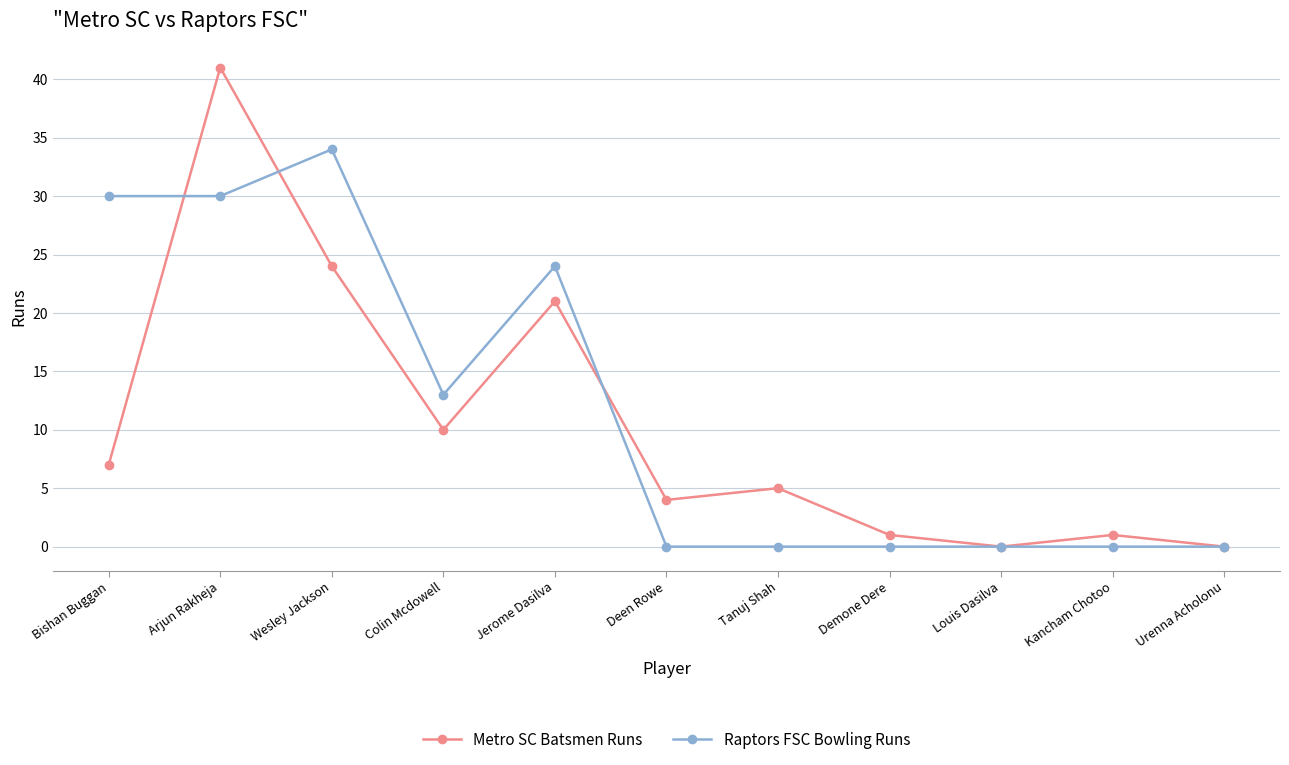

At which category does Raptors FSC Bowling Runs reach its first local peak?

Wesley Jackson